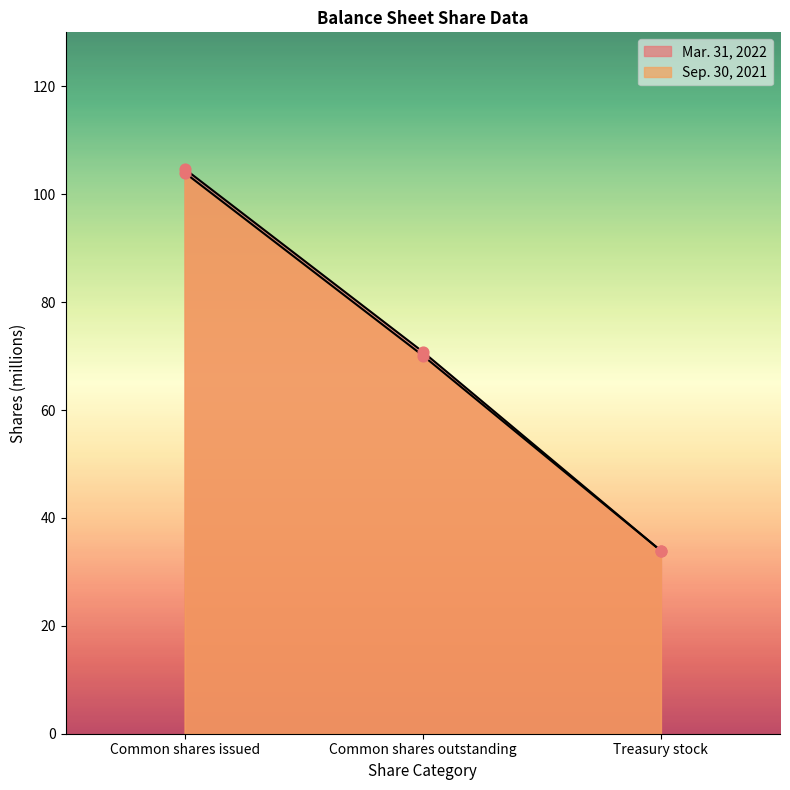

What is the total value across all series at Treasury stock?

67.8